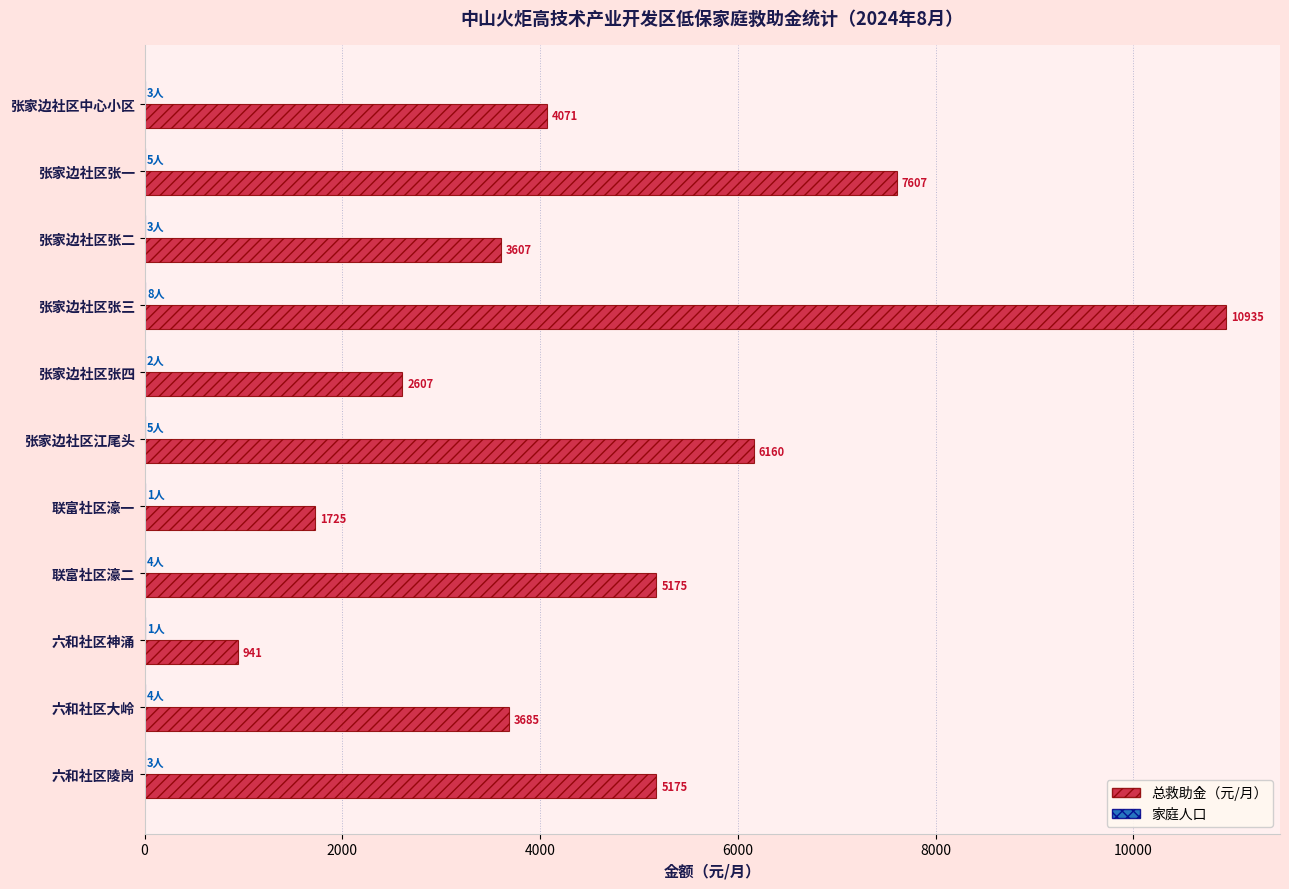

The 总救助金（元/月） series shows 6160 at 张家边社区江尾头. True or false?

True